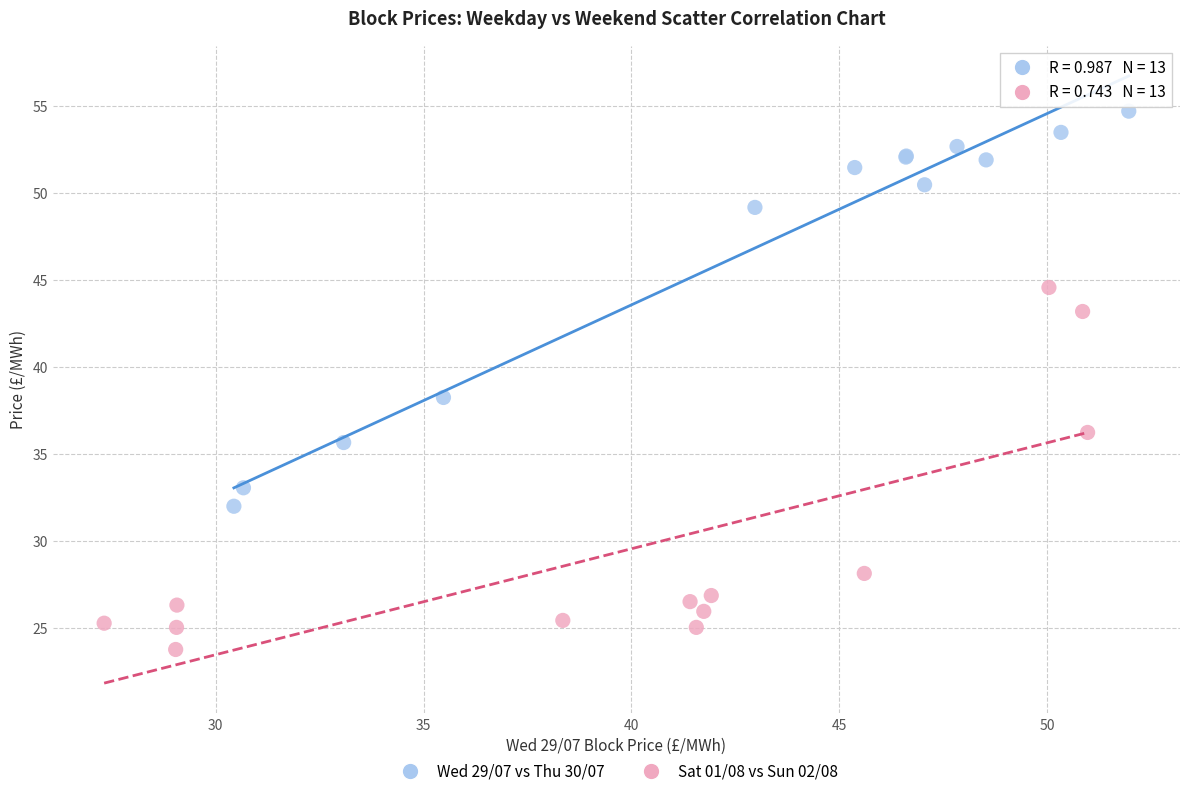

Which series contains the highest Y value?

Wed 29/07 vs Thu 30/07